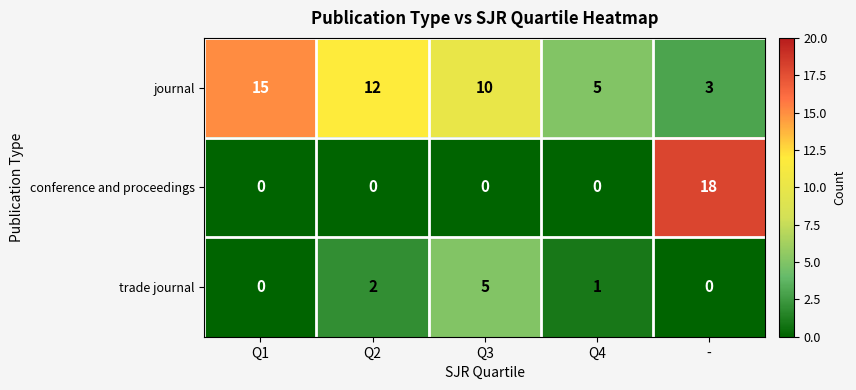

What is the total value across all series at Q4?

6